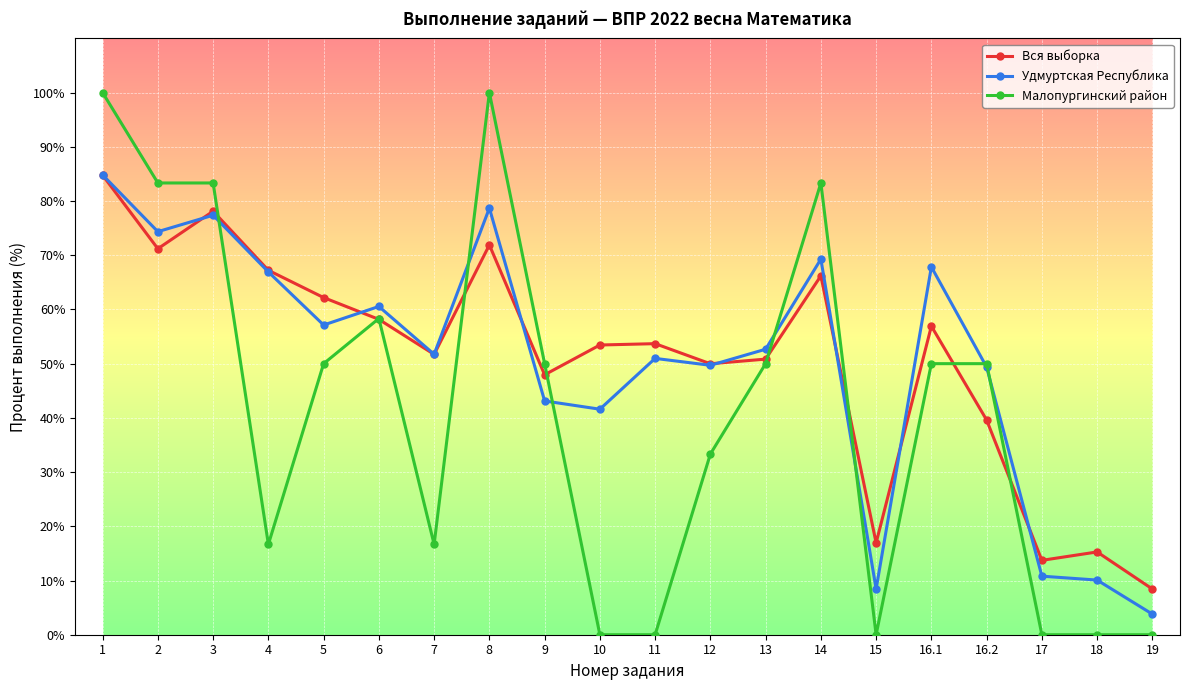

What is the highest value of the Удмуртская Республика series?

84.8